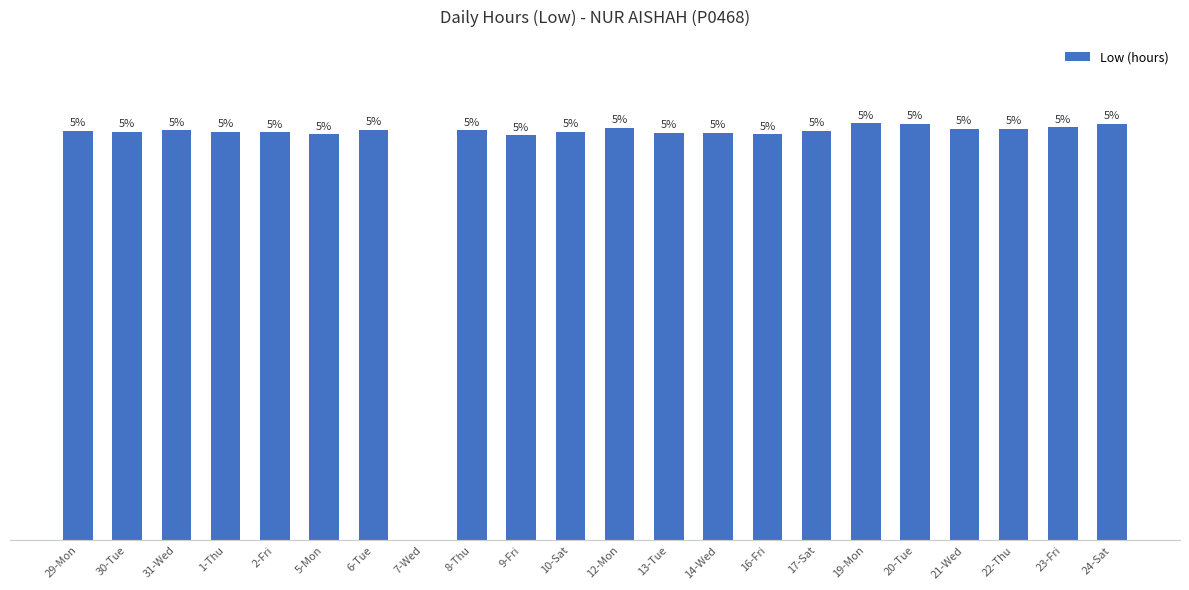

Are the bars horizontal?

No